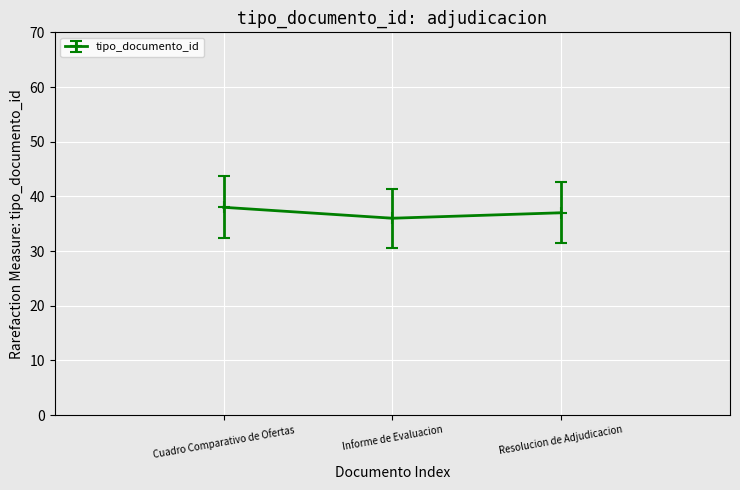

Is it true that the value at Informe de Evaluacion is 15?

False